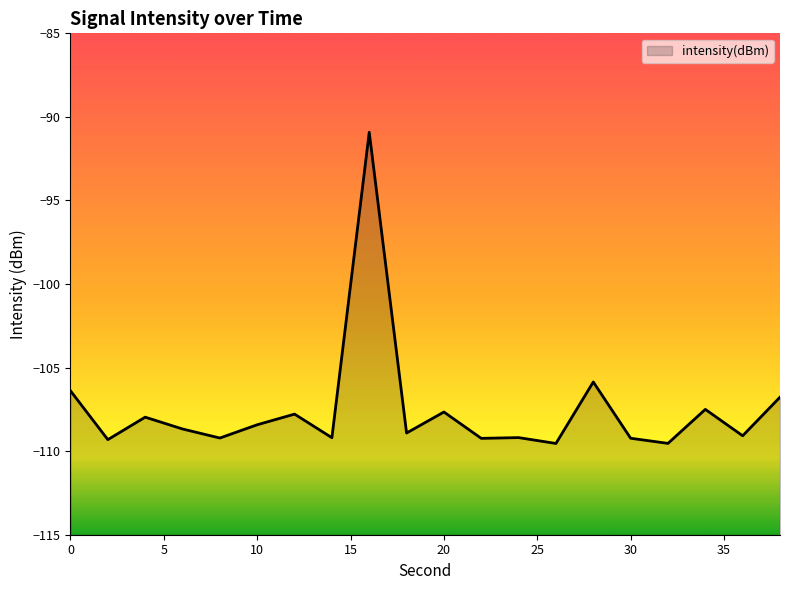

At which category does the data reach its first local valley?

2